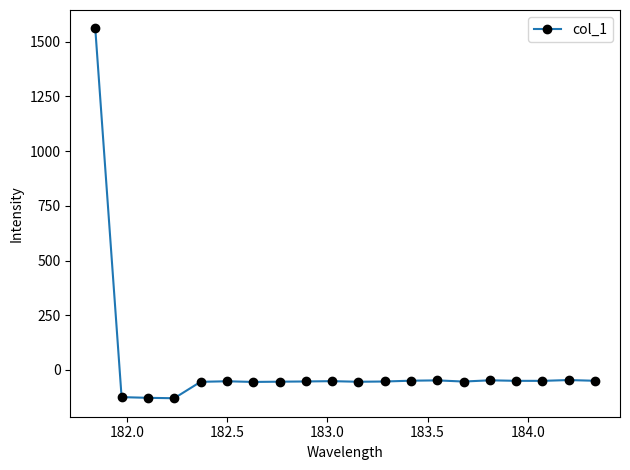

True or false: there are more than 1 points higher than both neighbors.

True